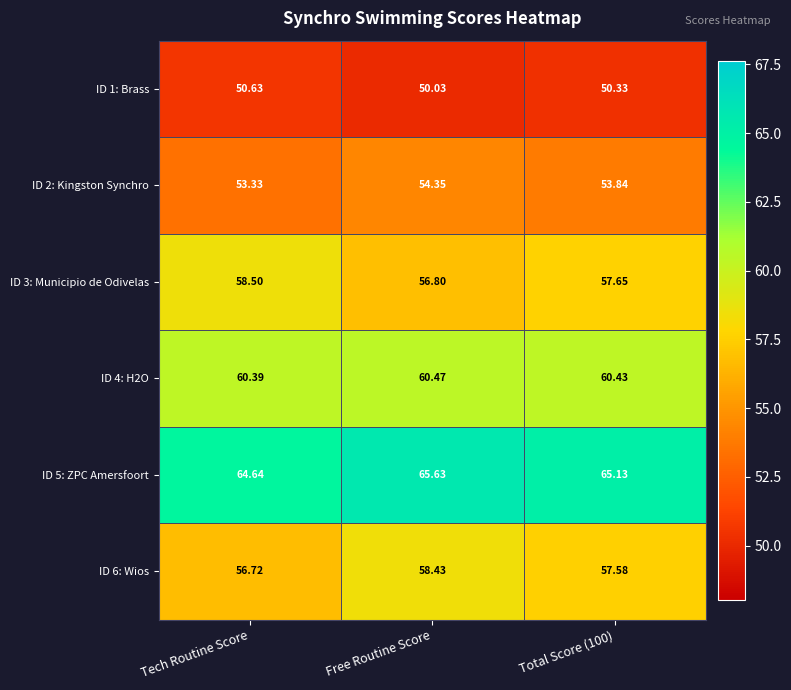

List the series in order of their peak value, highest first.

ID 5: ZPC Amersfoort, ID 4: H2O, ID 3: Municipio de Odivelas, ID 6: Wios, ID 2: Kingston Synchro, ID 1: Brass